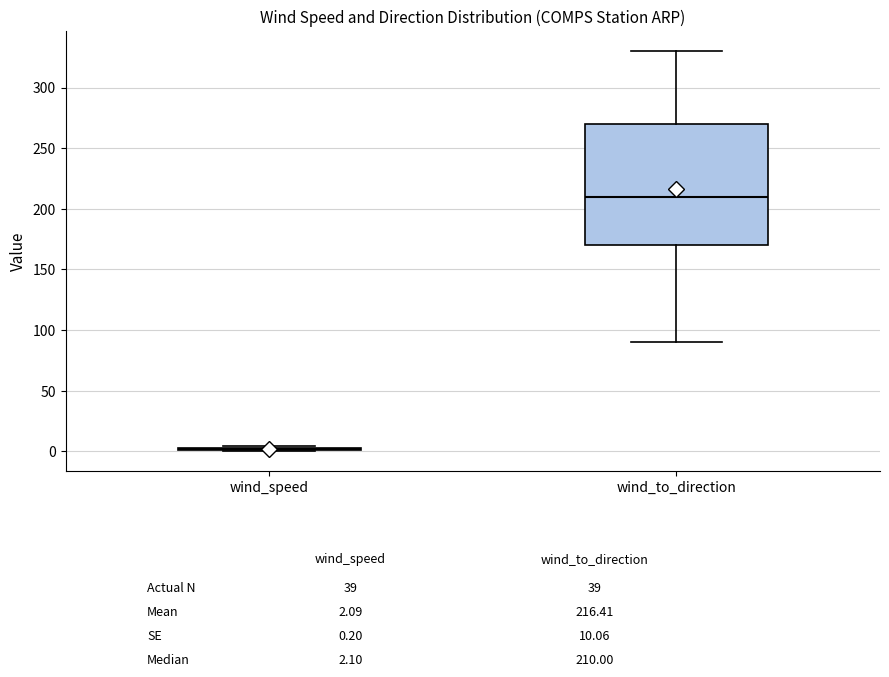

Reading left to right, transcribe this box plot: for each box, give where its median line is, the range the box spans, and where its two whiskers end, as read against the y-axis. The values are not printed on the chart, so give them approximately, as read against the axis.

wind_speed: box collapsed to a line at 0, whiskers 0 to 5
wind_to_direction: median 210, box 170 to 270, whiskers 90 to 330